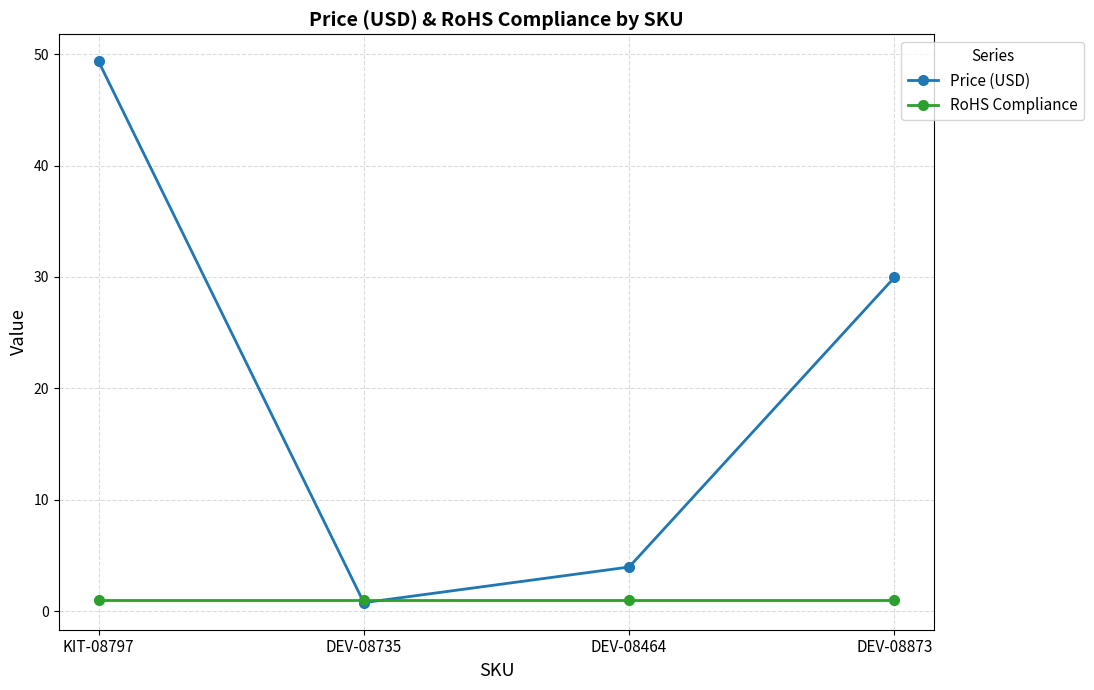

What is the label of the 1st point from the right?

DEV-08873